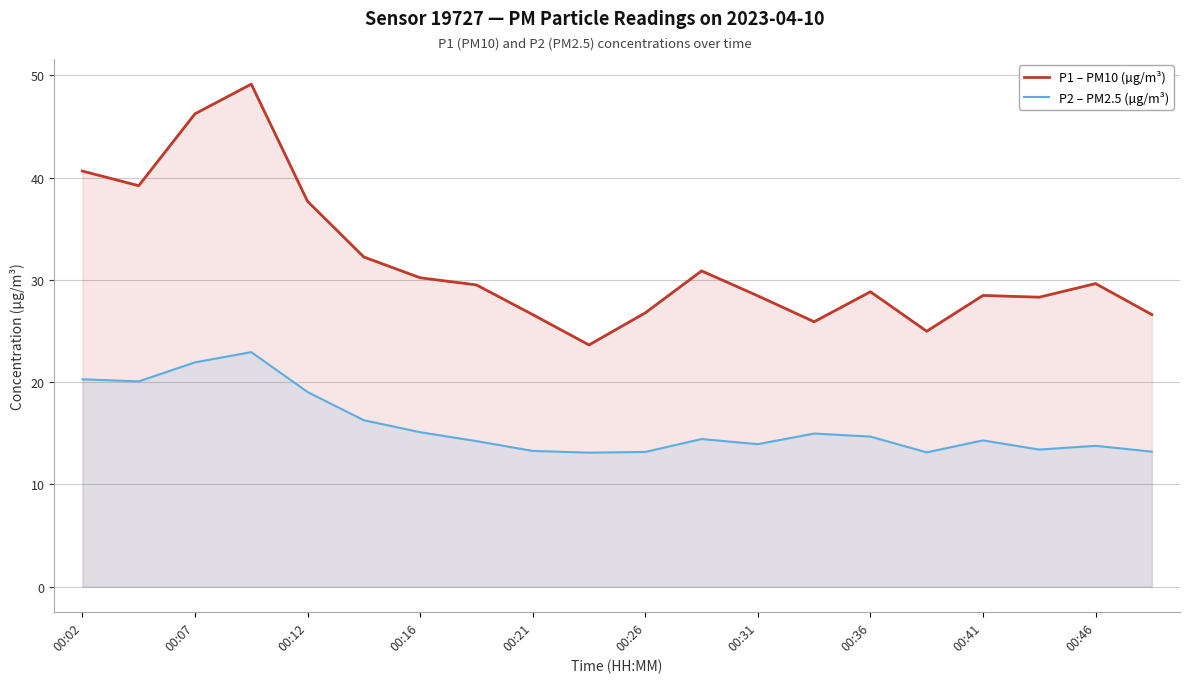

What is the difference between the highest and lowest values at 00:46?

15.9